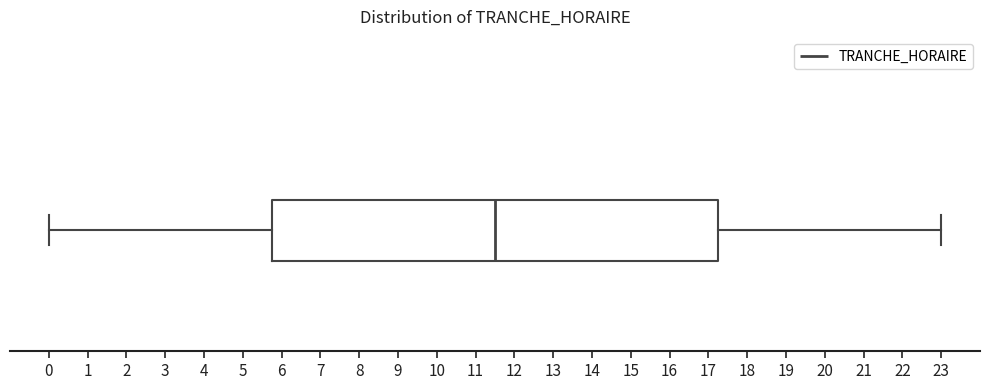

Read this box plot against the x-axis: the position of the median line, the range covered by the box, and the ends of both whiskers. The values are not printed on the chart, so give them approximately, as read against the axis.

median 11.5, box 5.8 to 17.3, whiskers 0.0 to 23.0